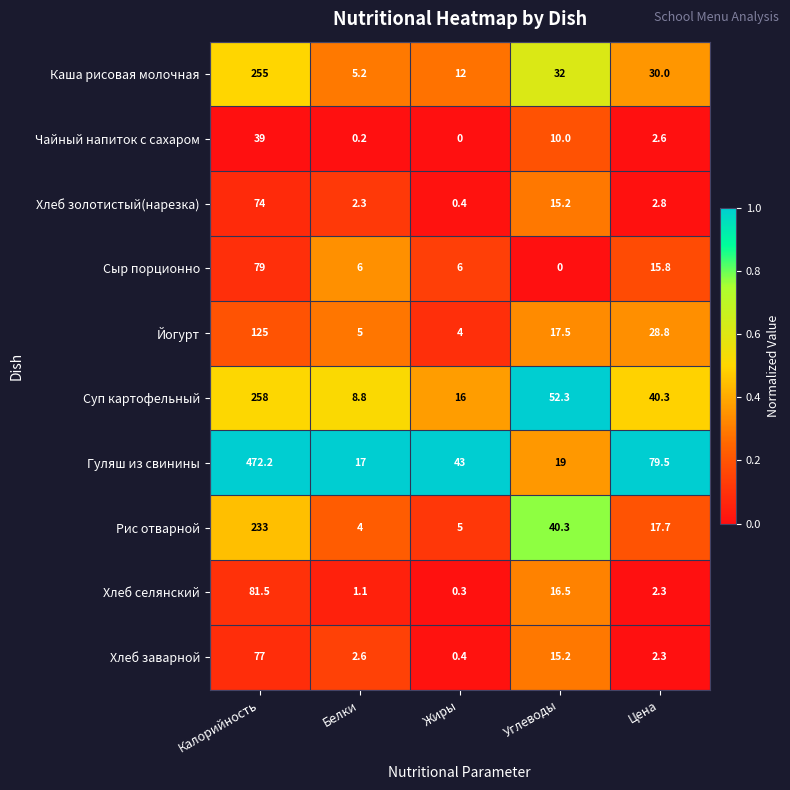

What is the difference between the maximum and minimum values in the Сыр порционно series?

79.0